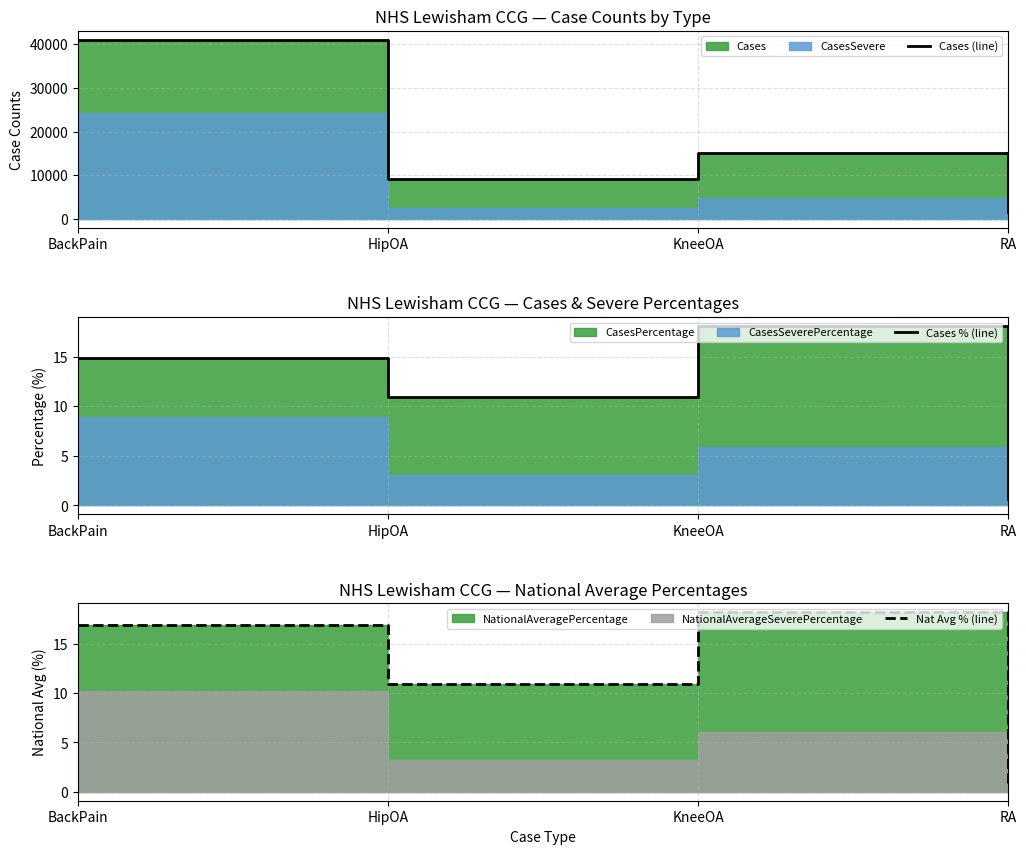

Is the value of Nat Avg % (line) at RA greater than the value of Cases % (line) at RA?

Yes